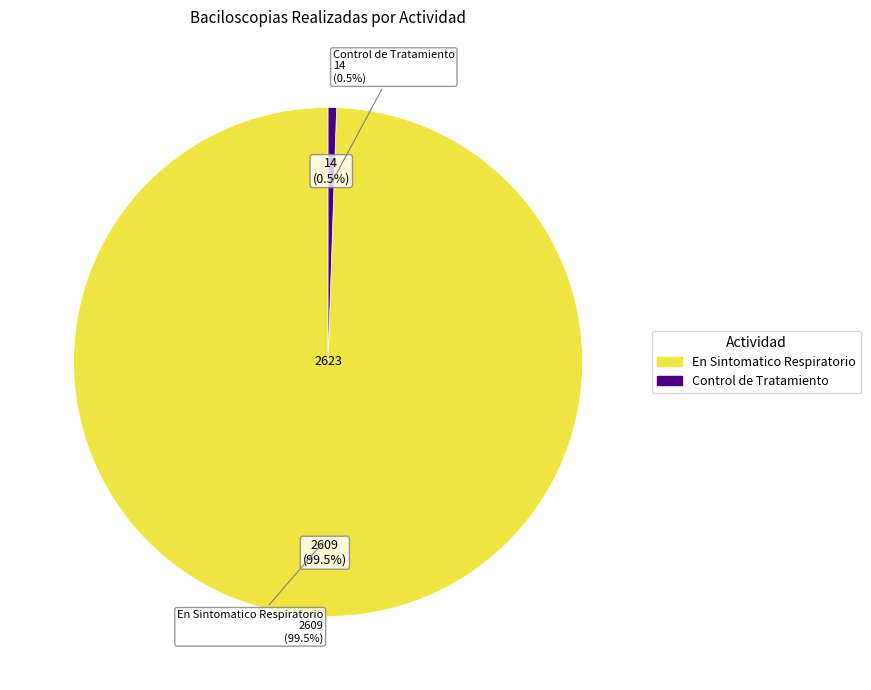

Do En Sintomatico Respiratorio and Control de Tratamiento together represent more than half of the pie?

Yes